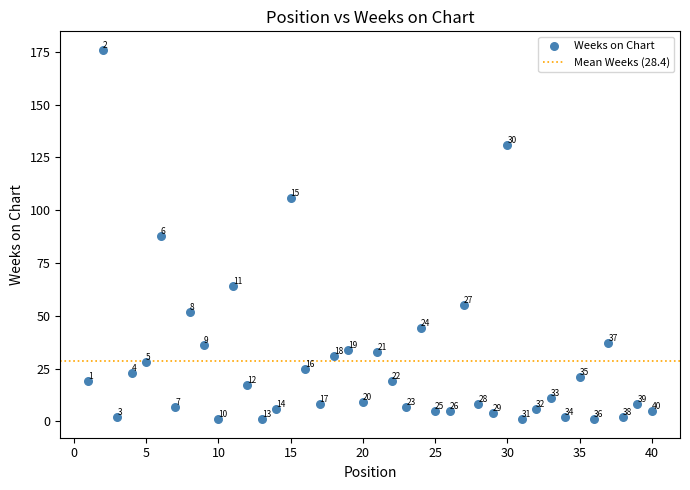

What is the range of Y values (max minus min)?

175